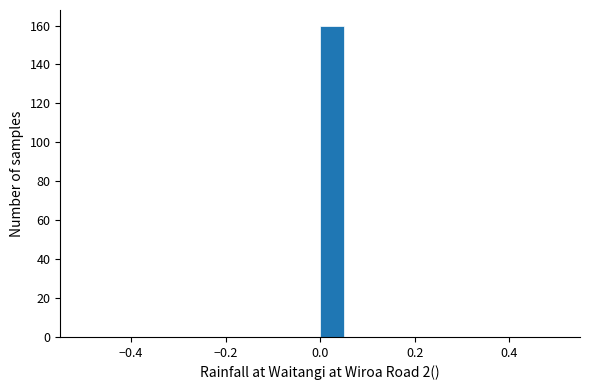

Read against the x-axis, roughly where is the centre of the tallest bar?

0.02